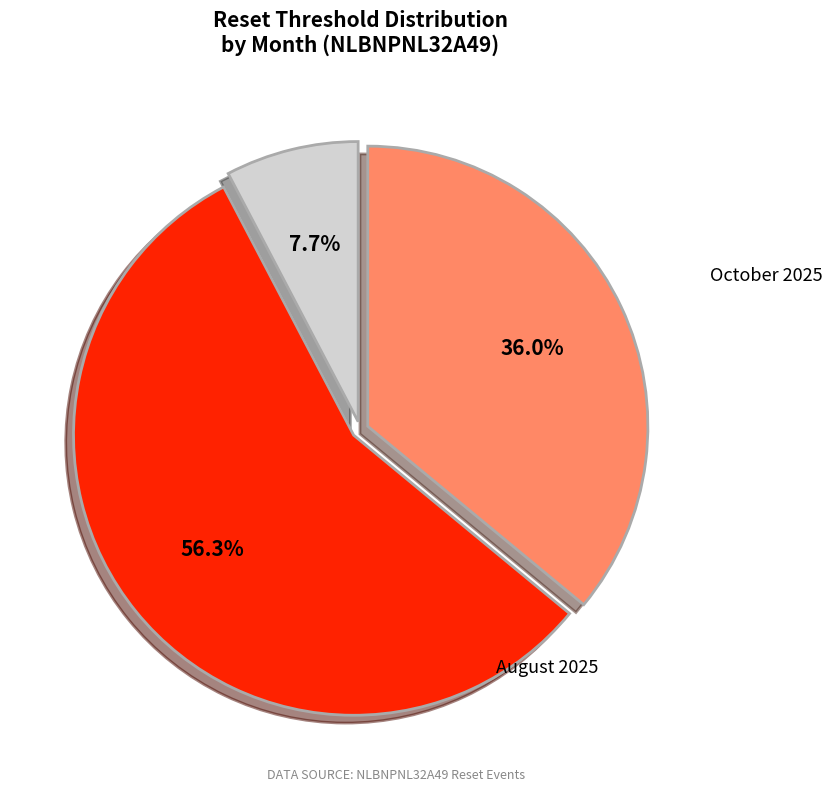

Is there a majority slice in this chart?

Yes